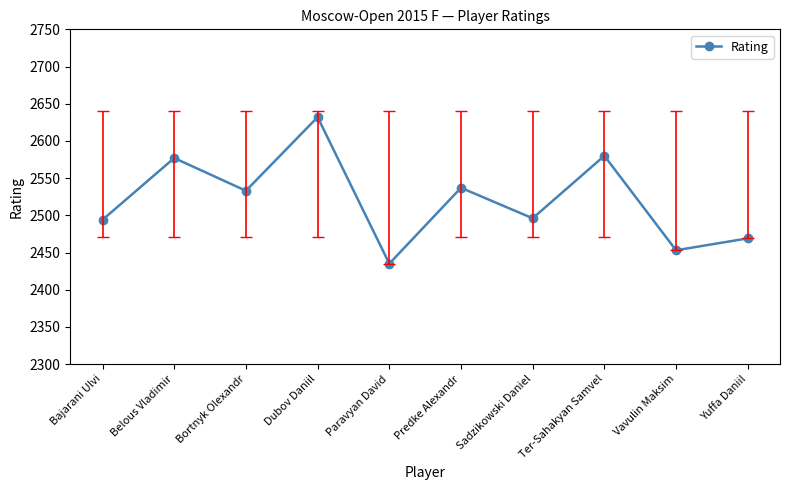

How many lines are shown in the chart?

1